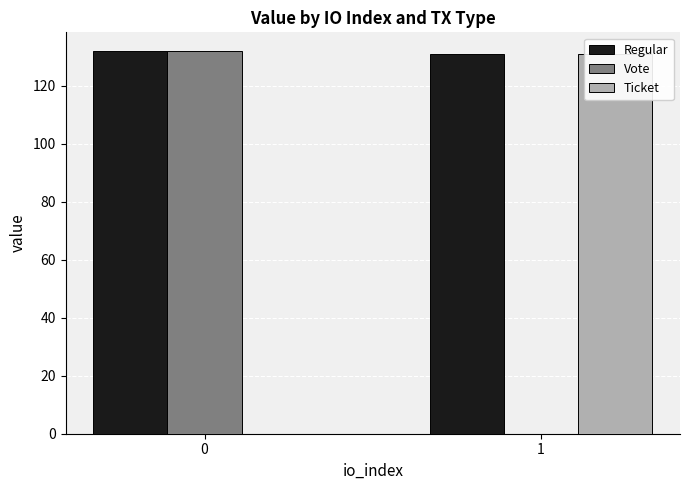

Reading right to left, what are all the values shown in this chart?

Regular: 130.9	131.9
Vote: 0.0	131.9
Ticket: 130.9	0.0